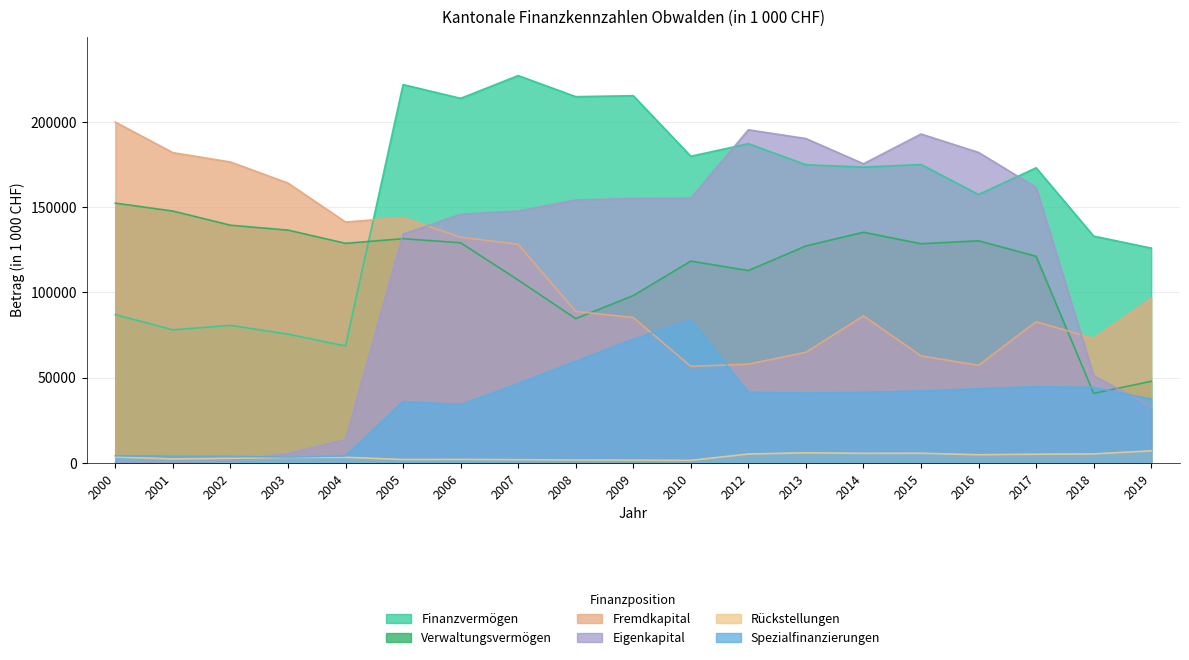

At which label is Rückstellungen closest to 4302?

2016